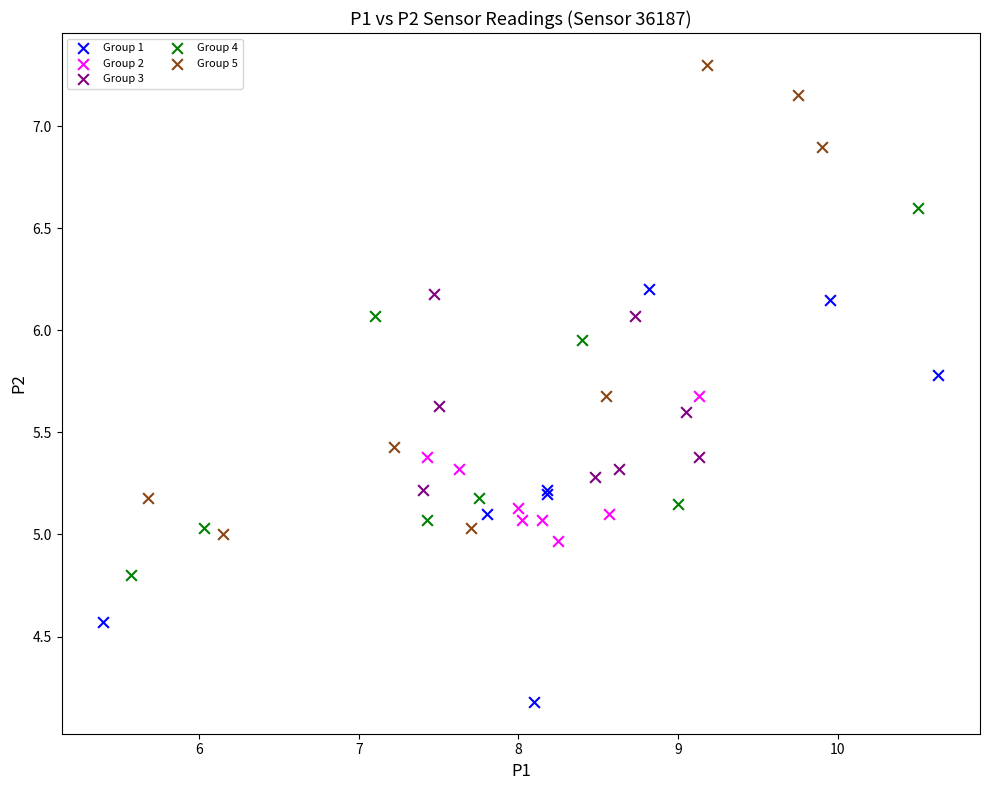

Which series has the widest spread of Y values?

Group 5